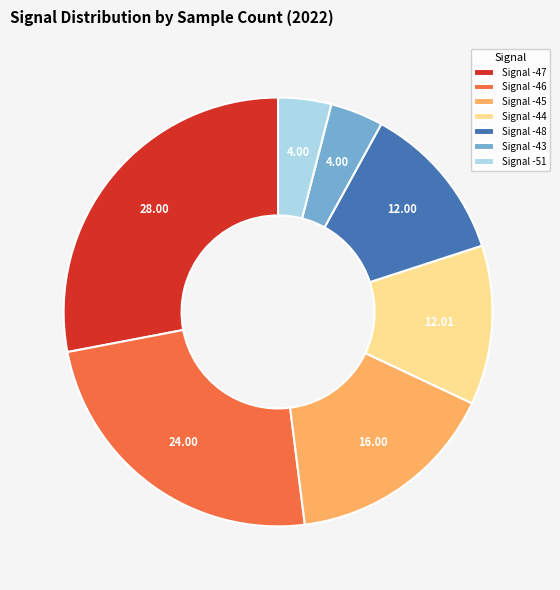

Combined, do Signal -44 and Signal -47 account for over 50%?

No